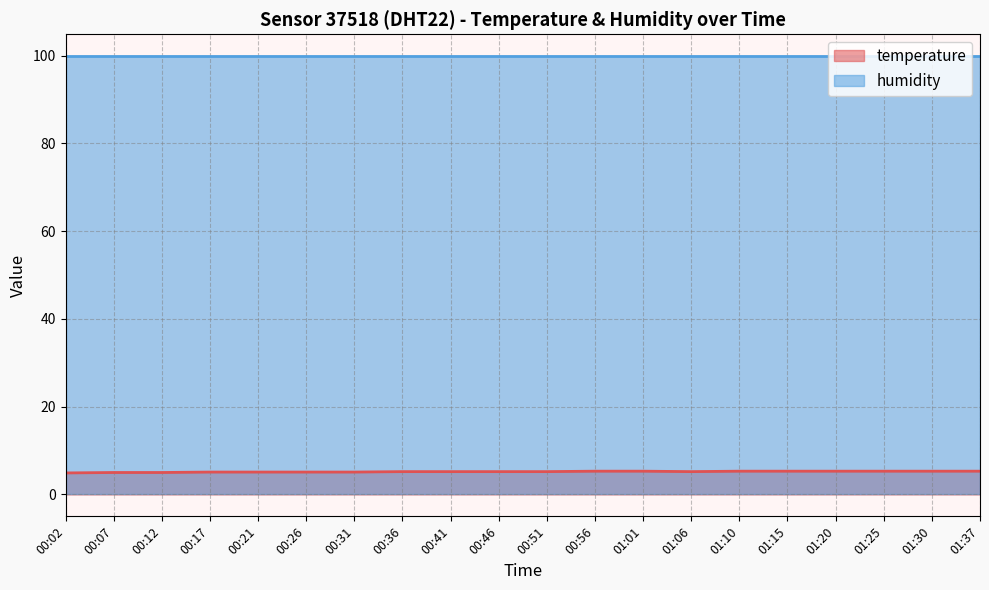

Where is the first local minimum?

01:06